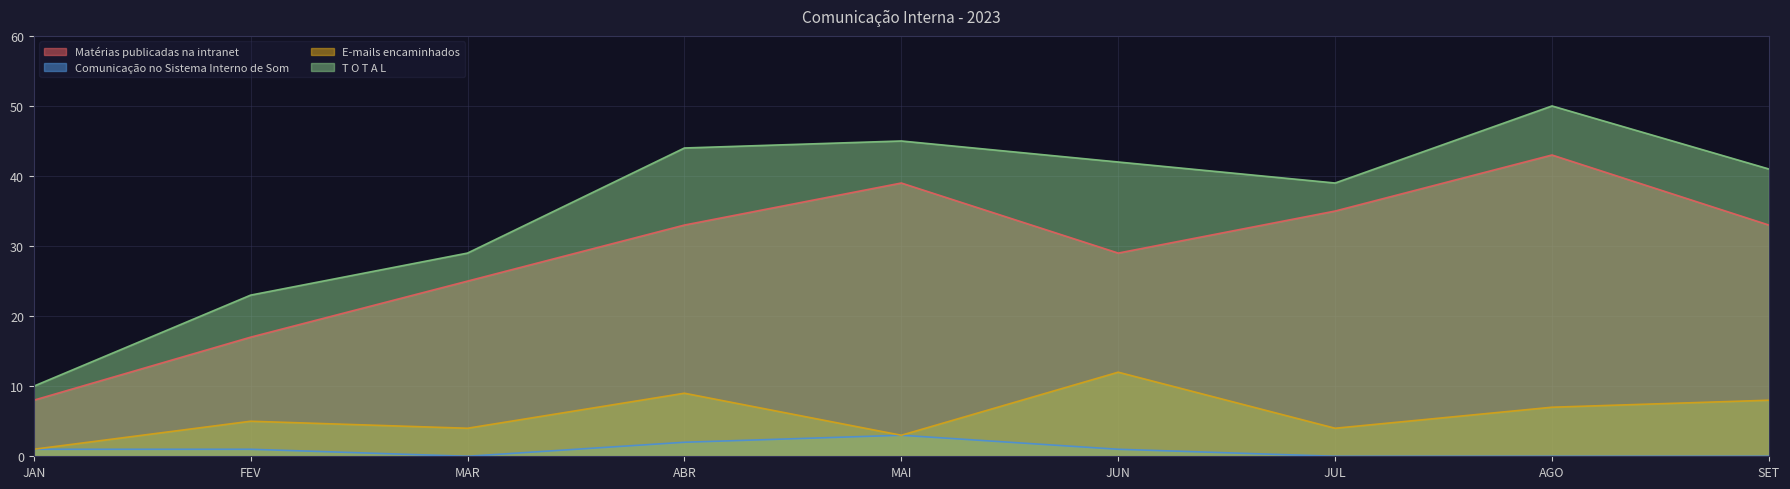

What is the label of the 5th point from the right?

MAI